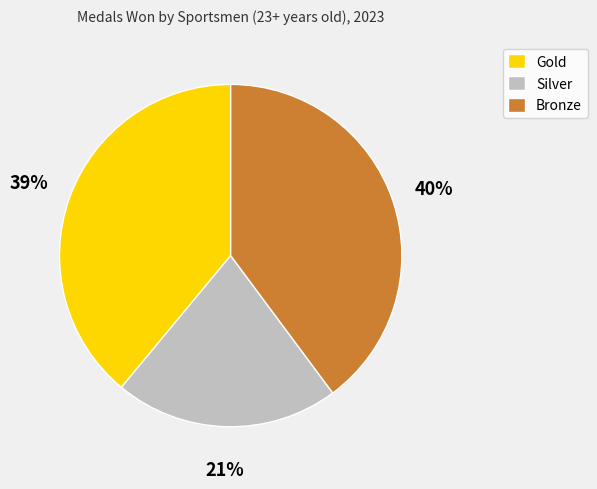

Does any single category account for the majority?

No